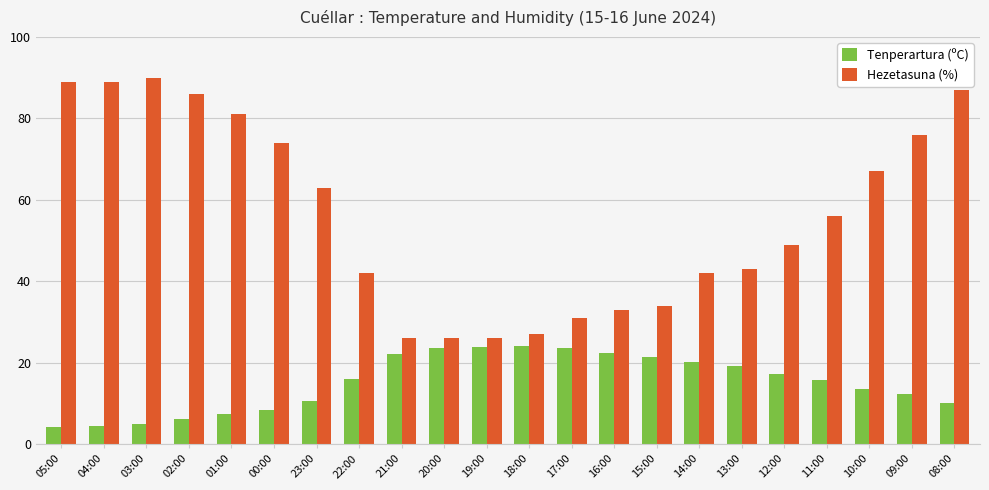

What is the spread (max minus min) of values at 08:00?

77.0